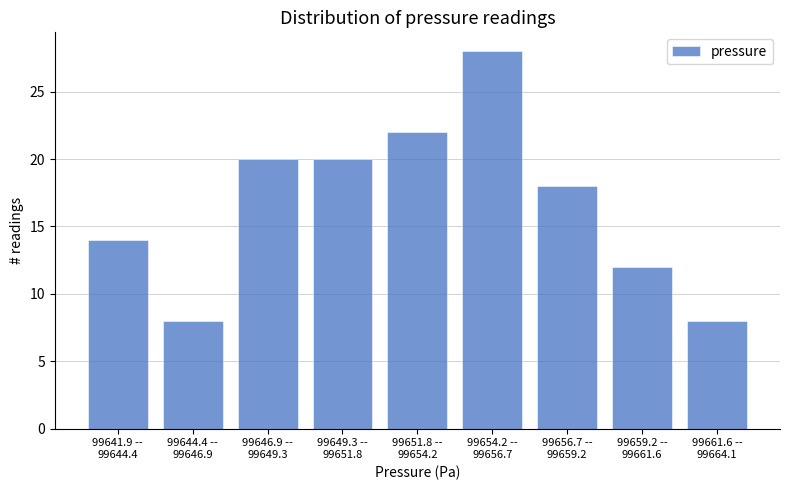

Reading right to left, list all the values displayed in this chart.

8	12	18	28	22	20	20	8	14